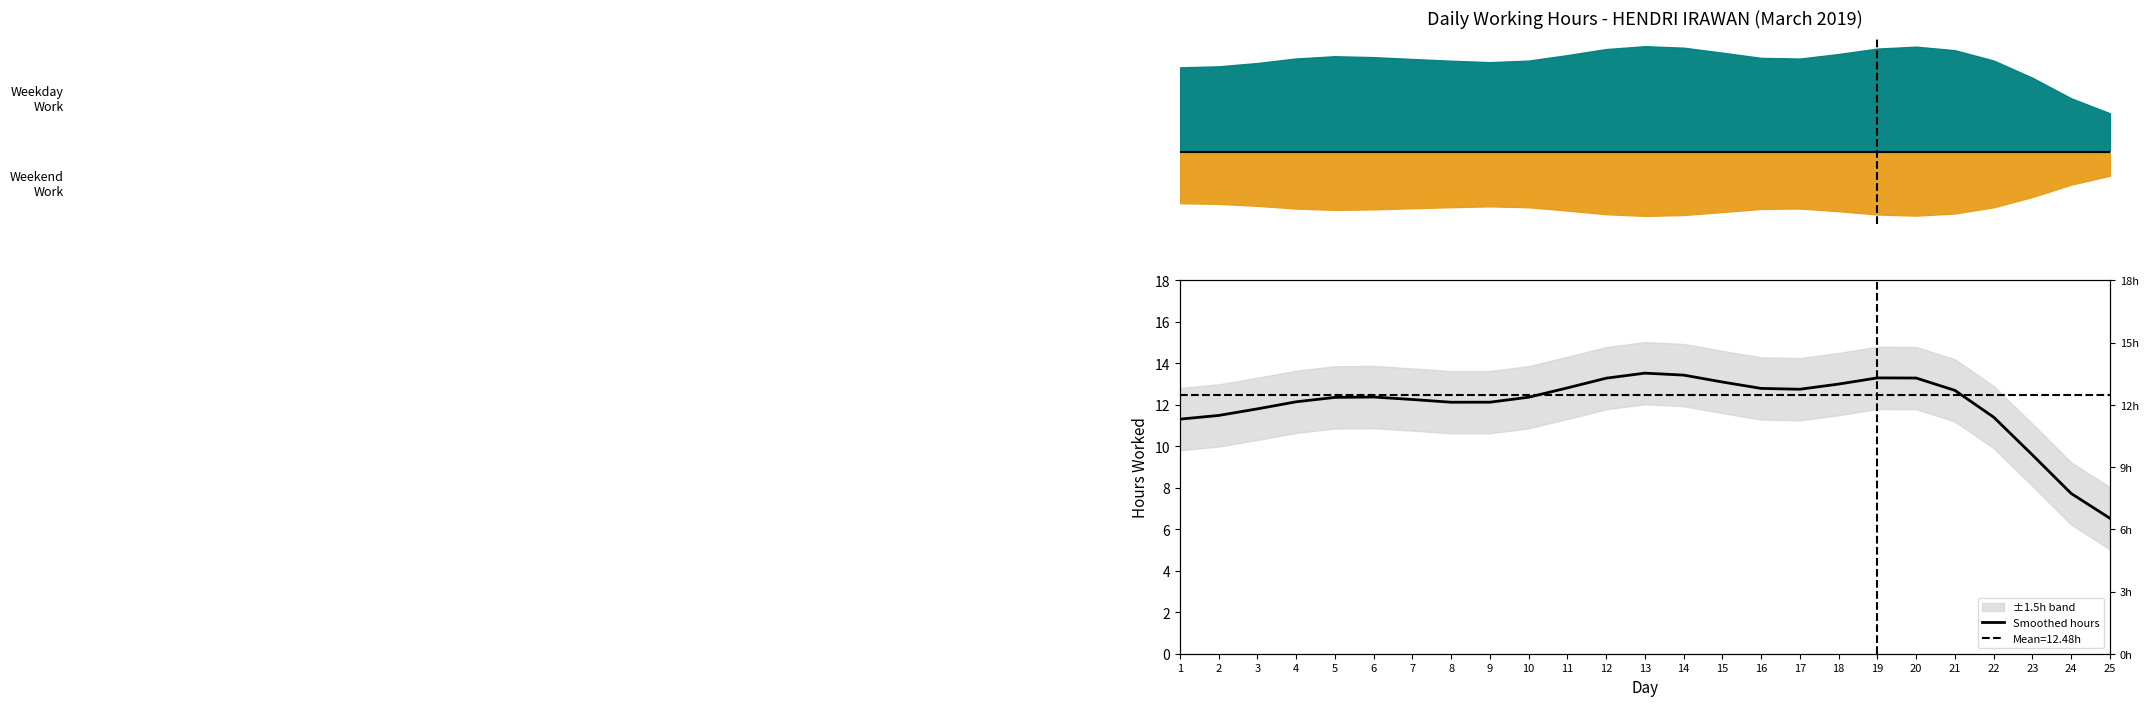

Reading left to right, list all the values displayed in this chart.

11.3	11.5	11.8	12.1	12.4	12.4	12.3	12.1	12.1	12.4	12.8	13.3	13.5	13.4	13.1	12.8	12.8	13.0	13.3	13.3	12.7	11.4	9.6	7.7	6.5